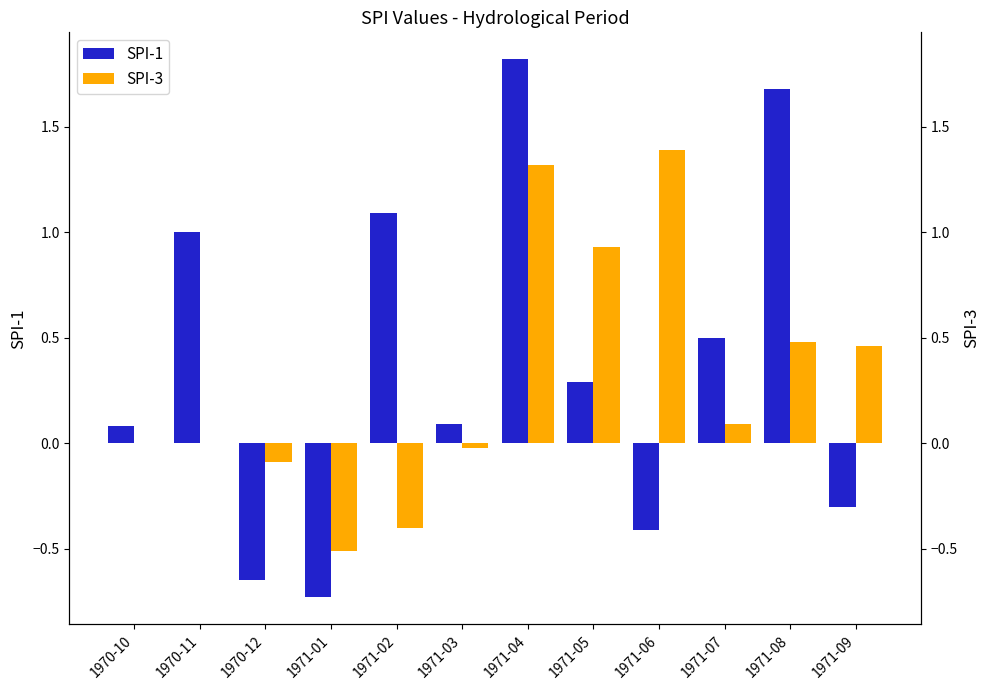

How many values in the SPI-3 series exceed 0?

6